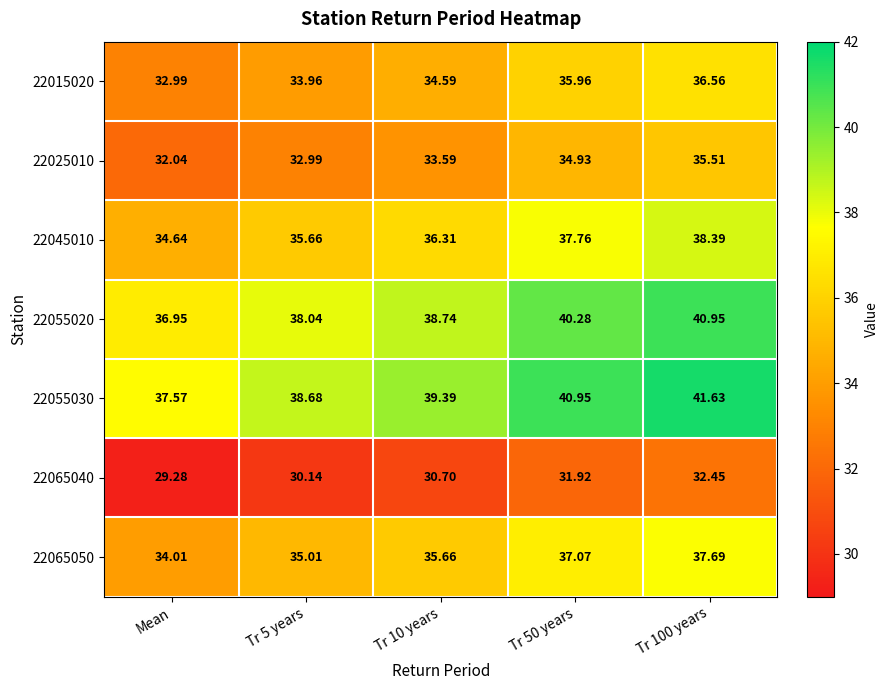

What is the greatest value displayed?

41.6